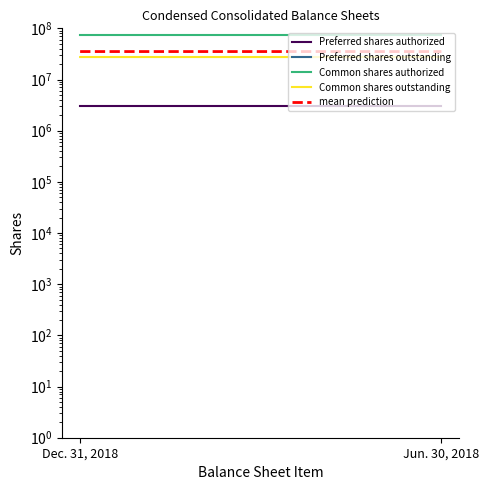

At how many categories does at least one series exceed 34545141?

2